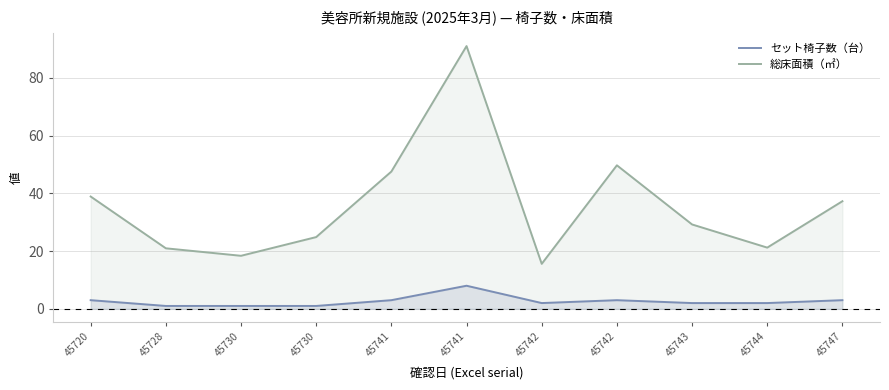

What is the sum of all 総床面積（㎡） values?

394.6